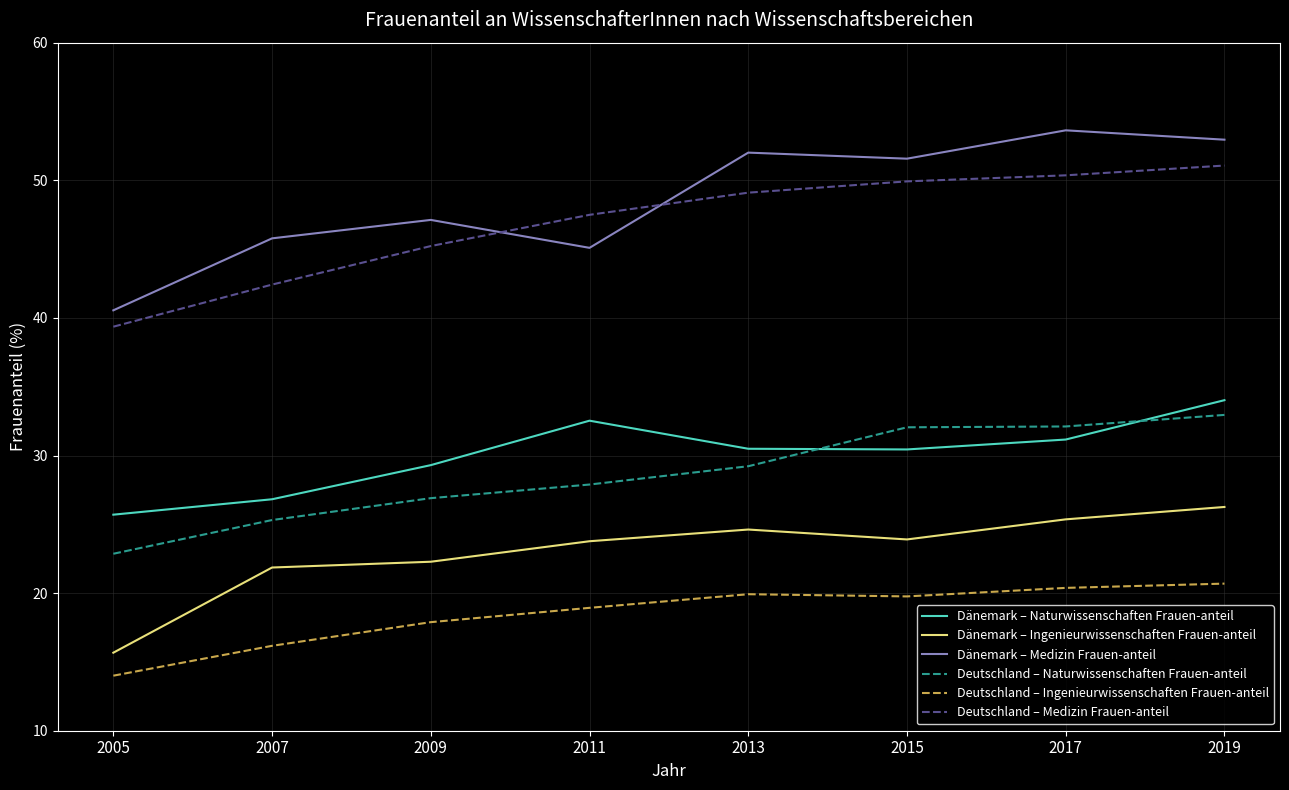

Is this an area chart (filled region under the line)?

No